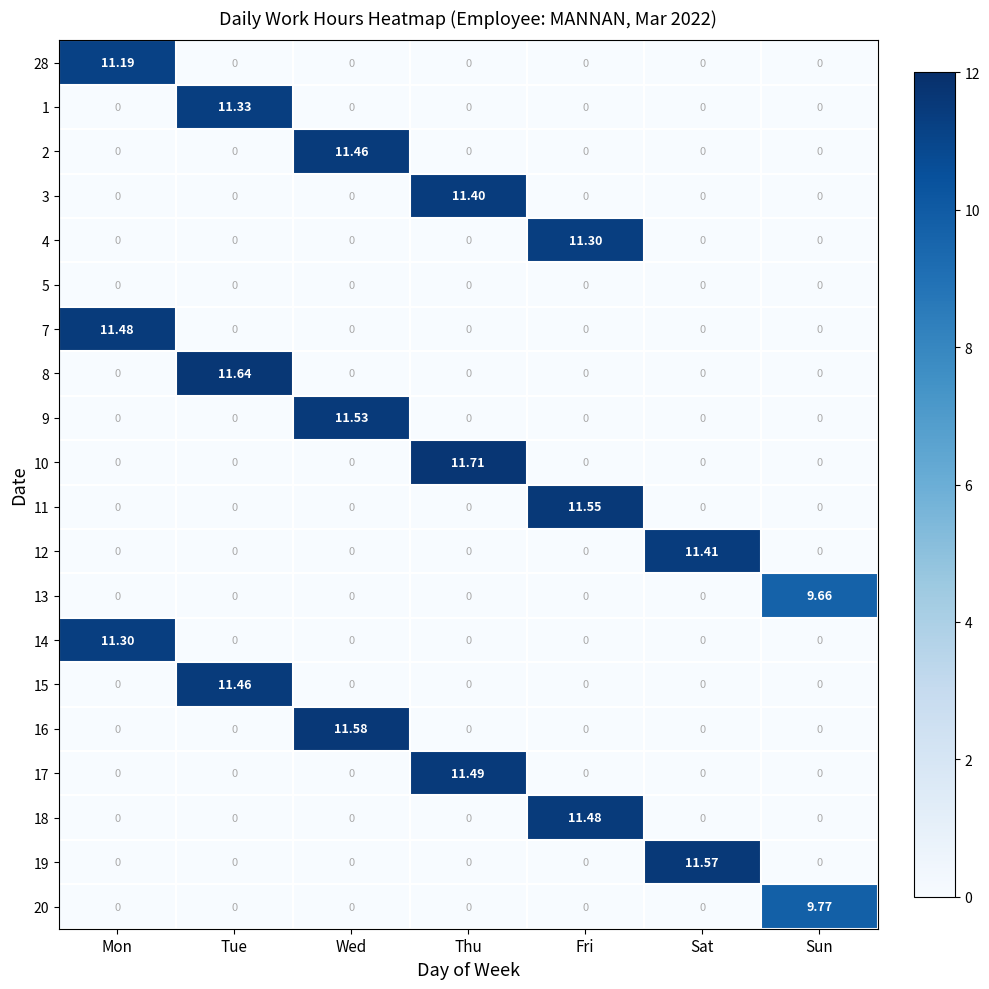

Count the number of categories in the chart.

7